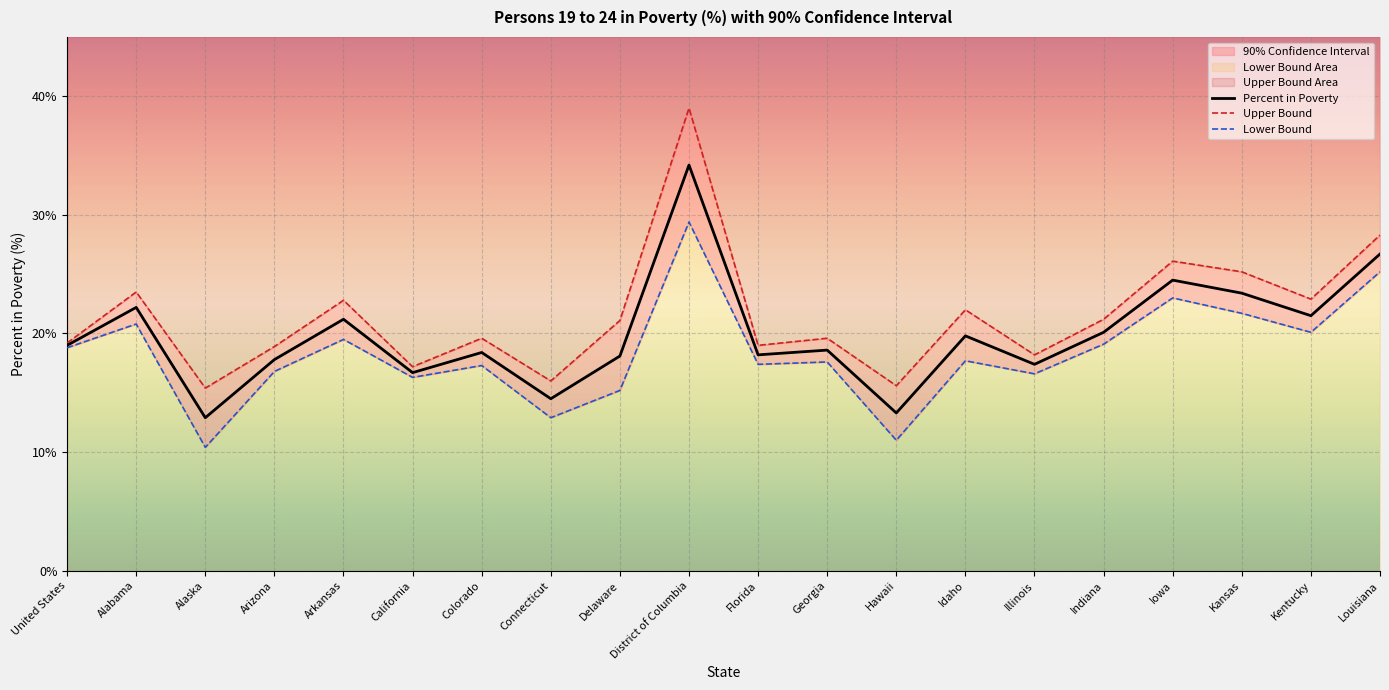

The value of Lower Bound at United States is 29.8. True or false?

False